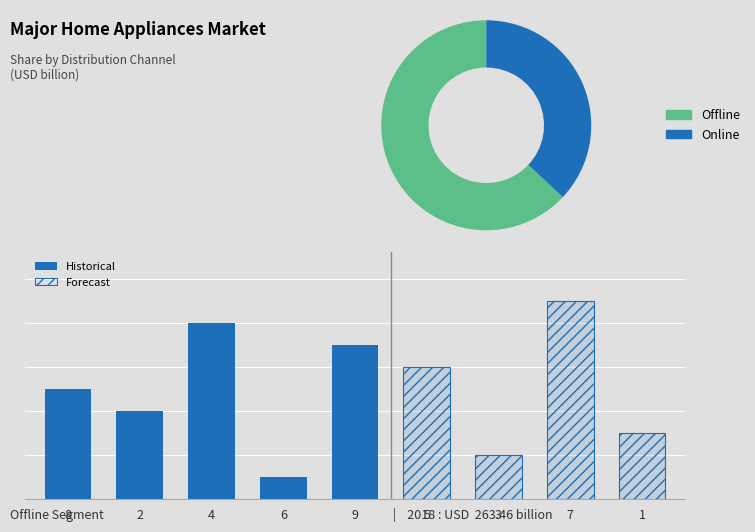

Is it true that Forecast equals 2 at 6?

False